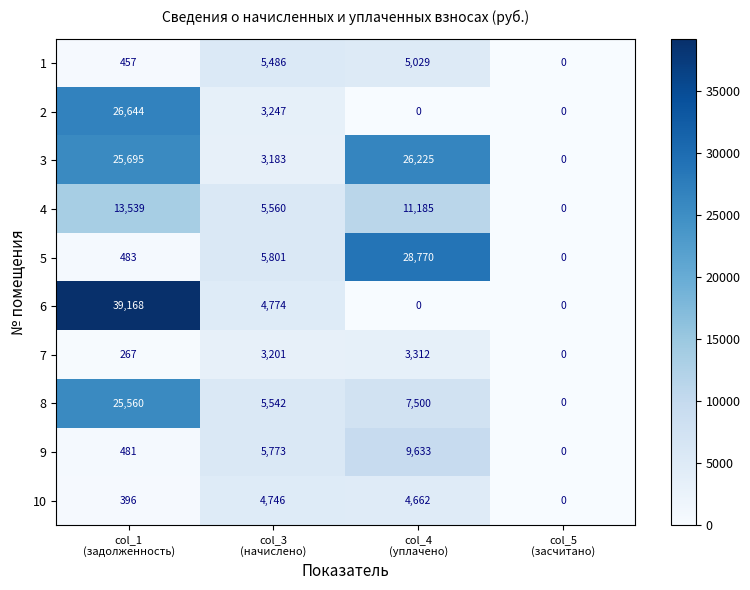

What is the highest value of the 4 series?

13539